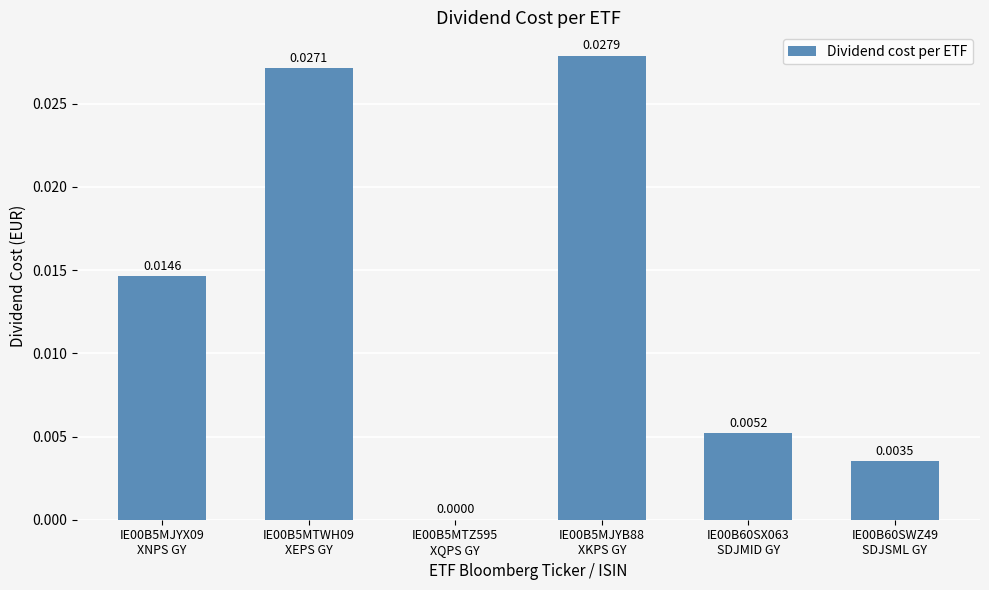

Rank the categories by value from highest to lowest.

IE00B5MJYB88
XKPS GY, IE00B5MTWH09
XEPS GY, IE00B5MJYX09
XNPS GY, IE00B60SX063
SDJMID GY, IE00B60SWZ49
SDJSML GY, IE00B5MTZ595
XQPS GY